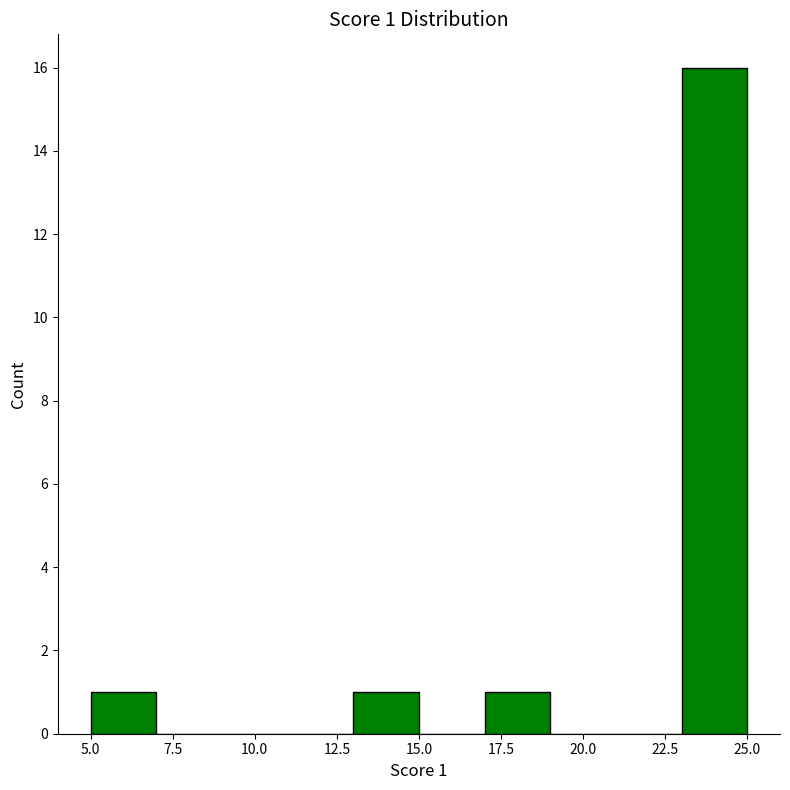

Over which range of the x-axis is the bar tallest?

23 to 25